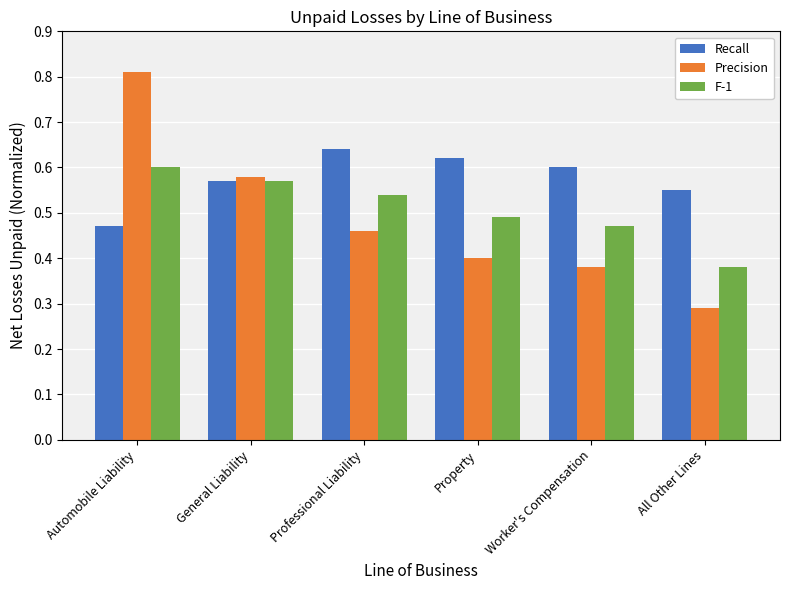

At which category is the sum across all series the highest?

Automobile Liability